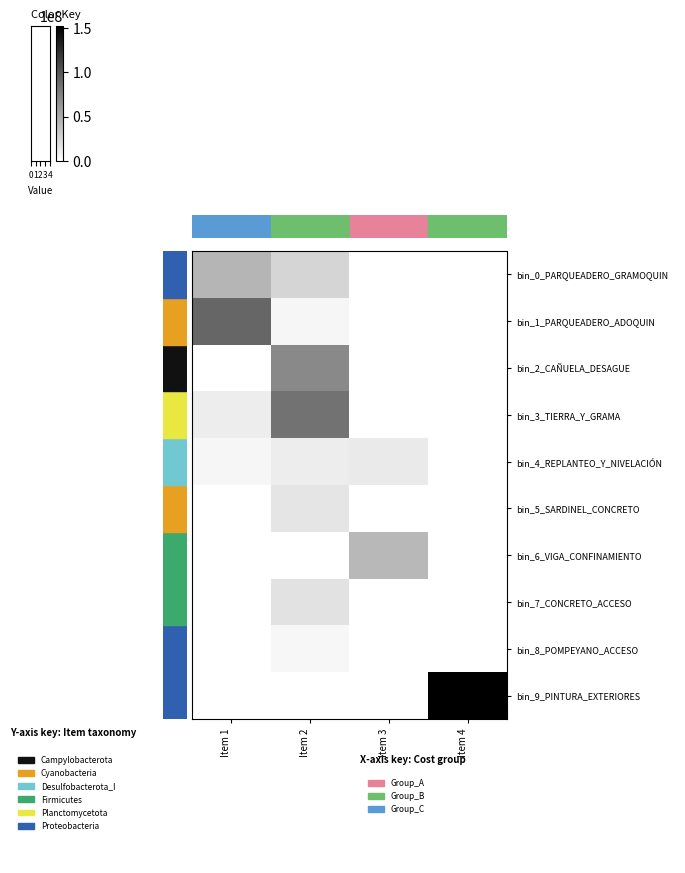

Which series has the largest total across all categories?

bin_9_PINTURA_EXTERIORES